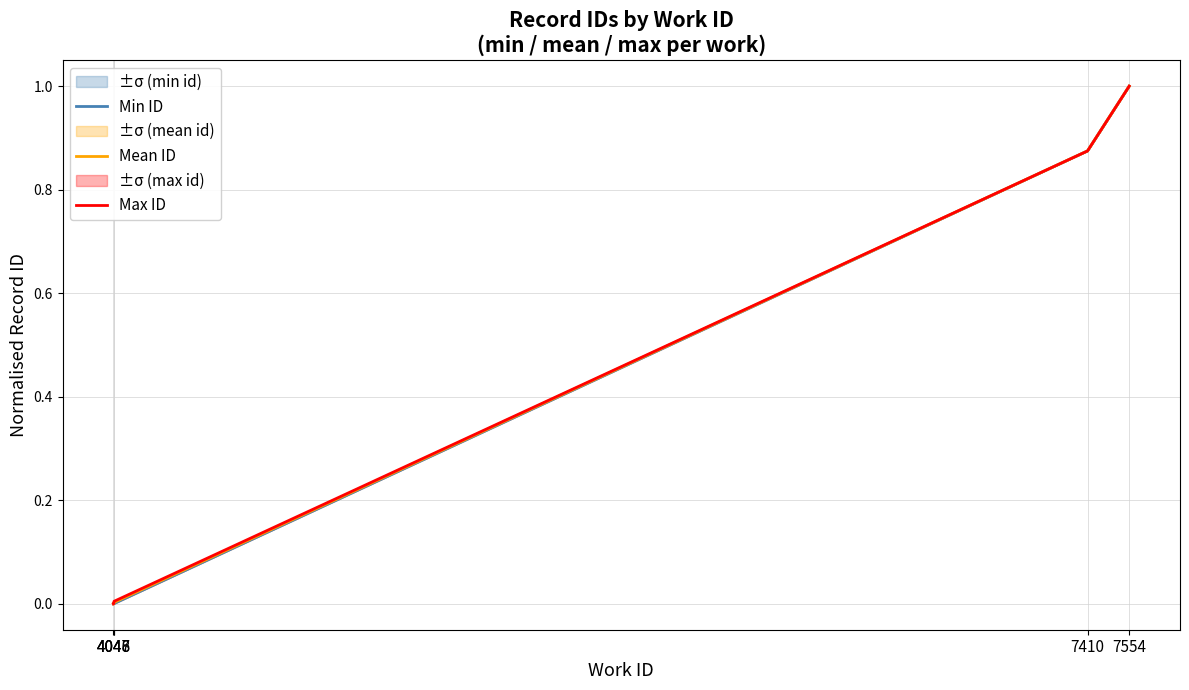

What is the value of the Mean ID point at the 5th from the left?

1.0